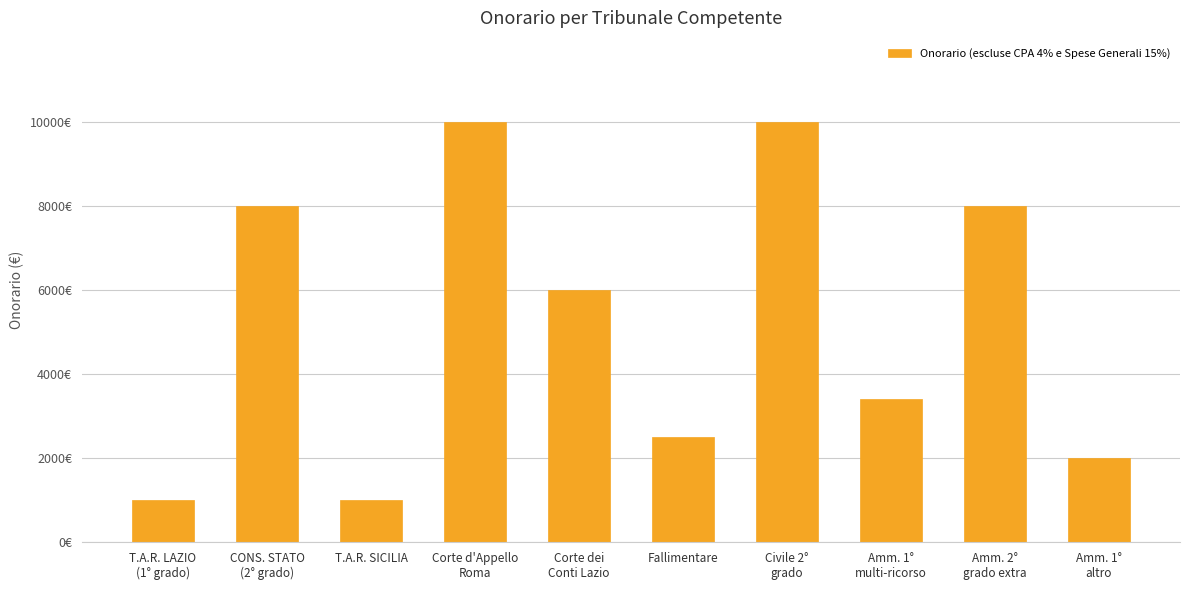

True or false: the data shows 7946 at Corte dei
Conti Lazio.

False